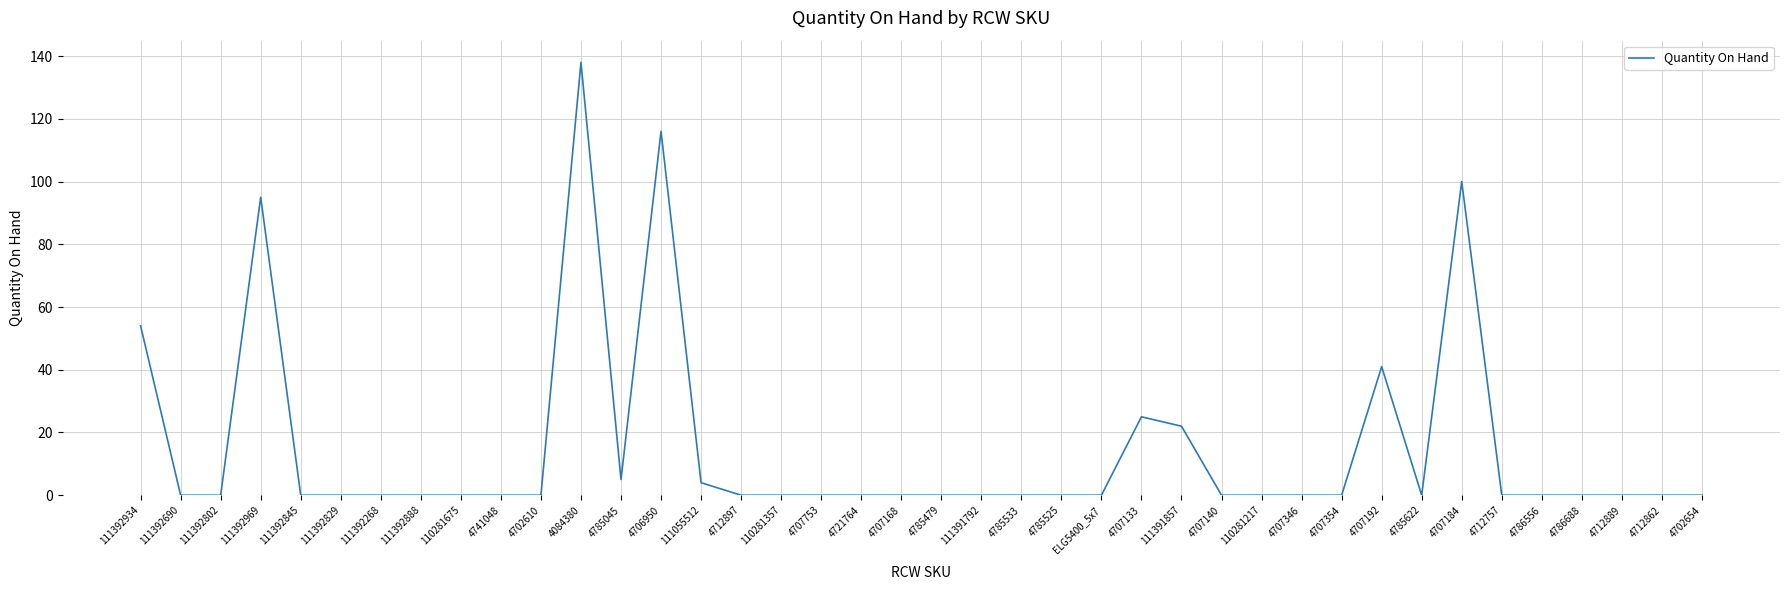

Reading left to right, transcribe all the data shown in this chart.

54	0	0	95	0	0	0	0	0	0	0	138	5	116	4	0	0	0	0	0	0	0	0	0	0	25	22	0	0	0	0	41	0	100	0	0	0	0	0	0